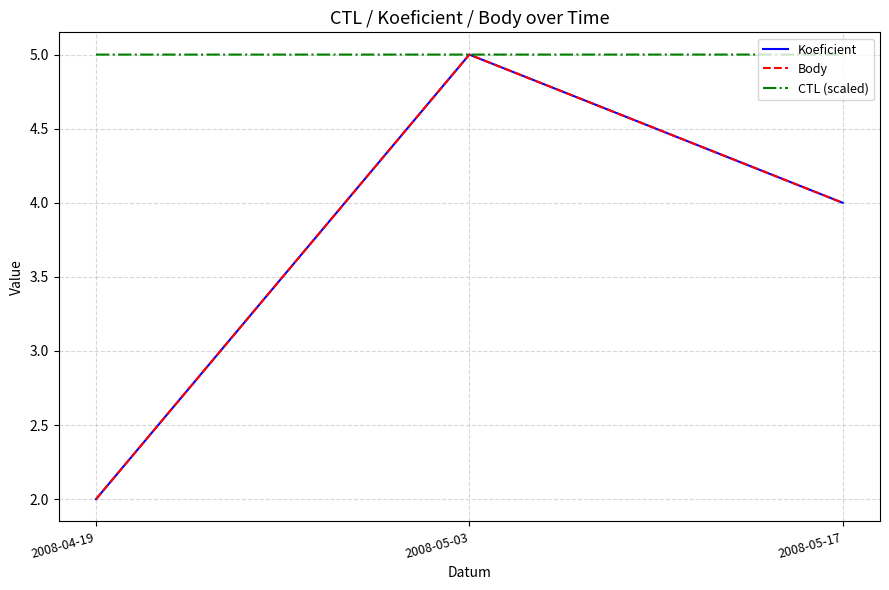

Is the value of CTL (scaled) at 2008-05-03 greater than the value of Body at 2008-05-17?

Yes